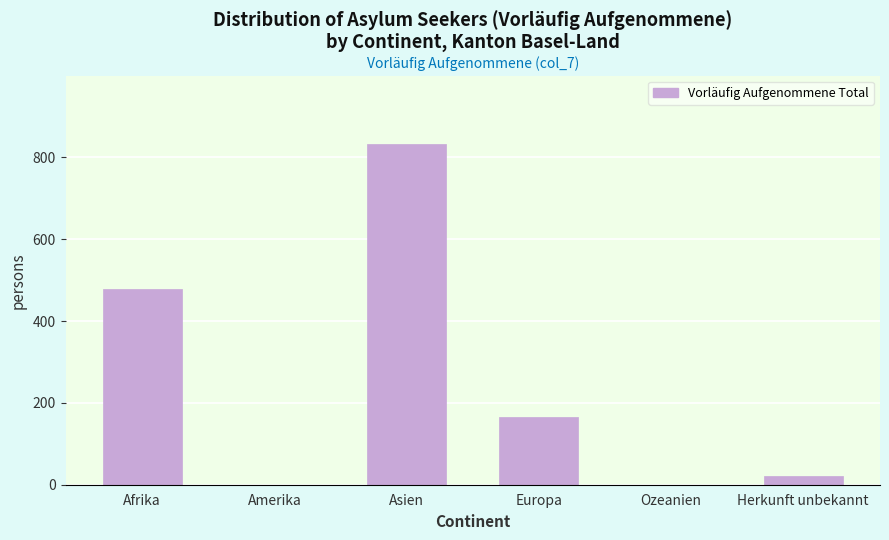

Reading left to right, extract all data points from this chart.

Afrika=478	Amerika=0	Asien=833	Europa=166	Ozeanien=0	Herkunft unbekannt=22